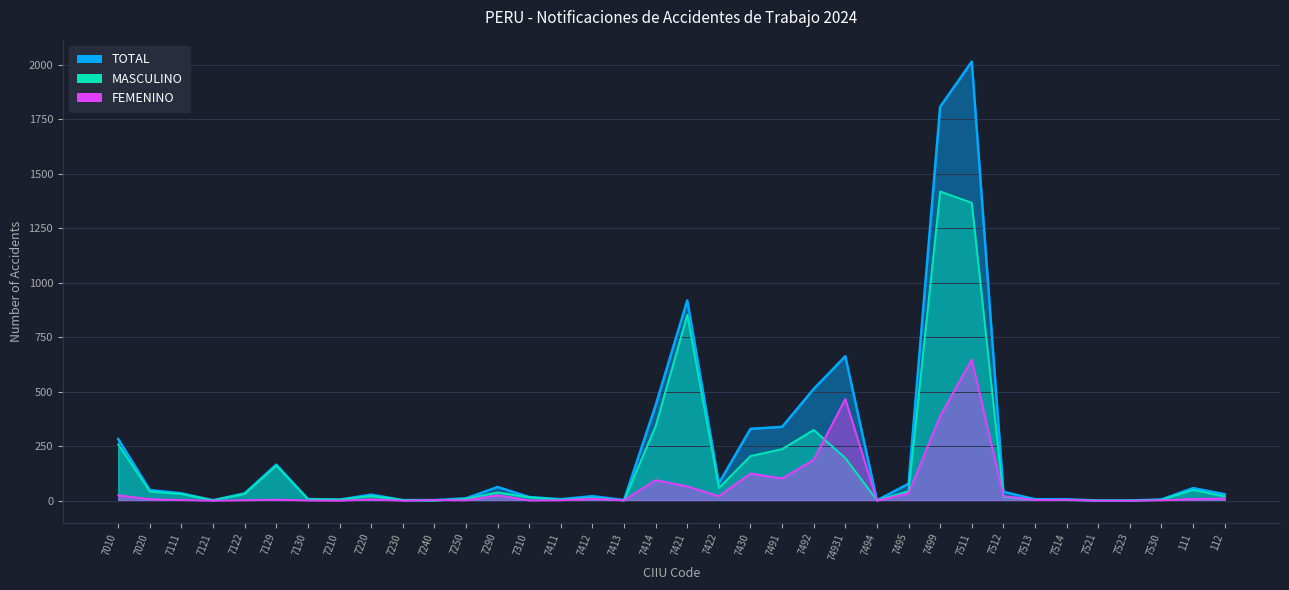

How many interior local peaks does the TOTAL series have?

8